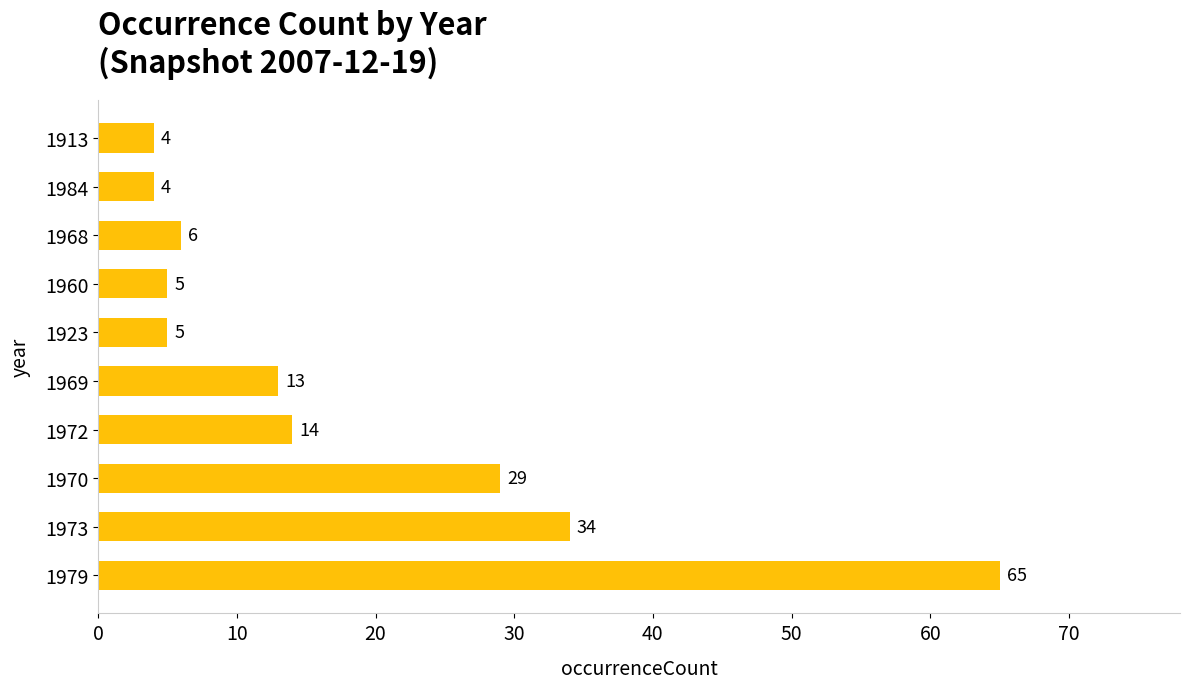

What is the change in value from 1970 to 1984?

-25